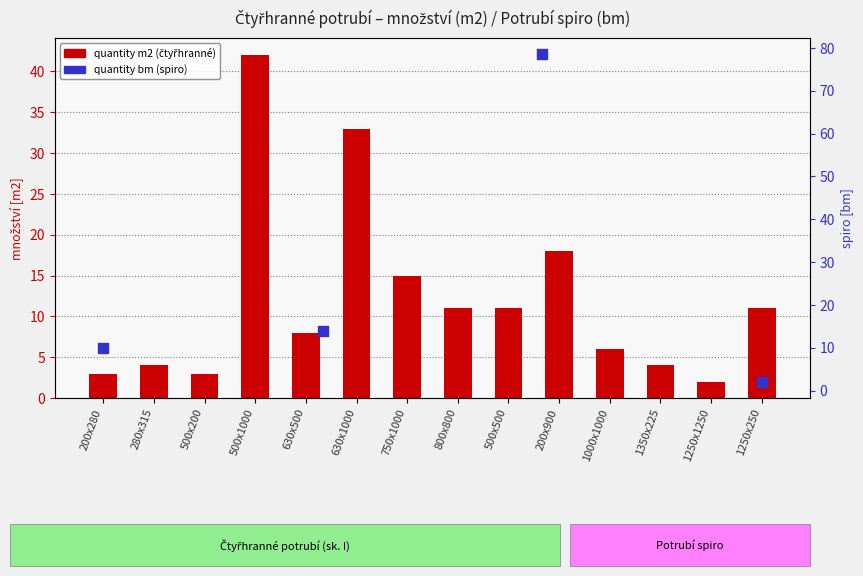

Between 630x500 and 200x280, which is larger?

630x500